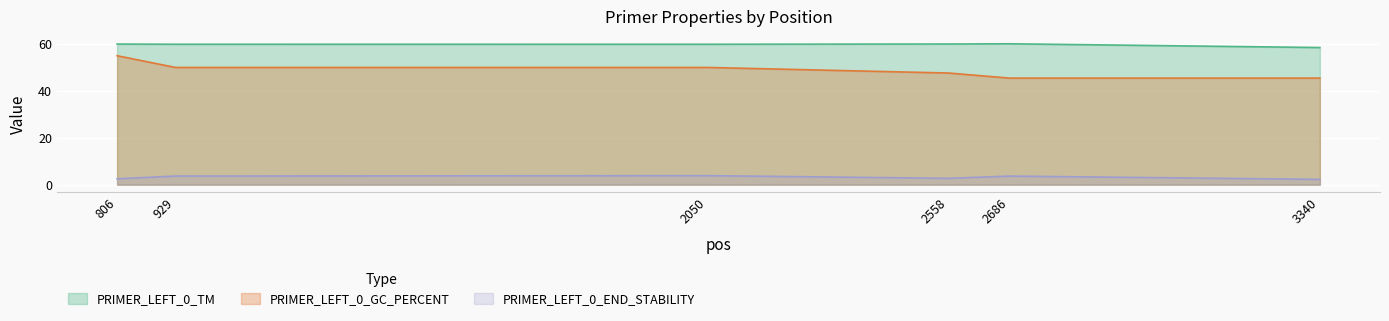

What is the greatest value displayed?

60.1